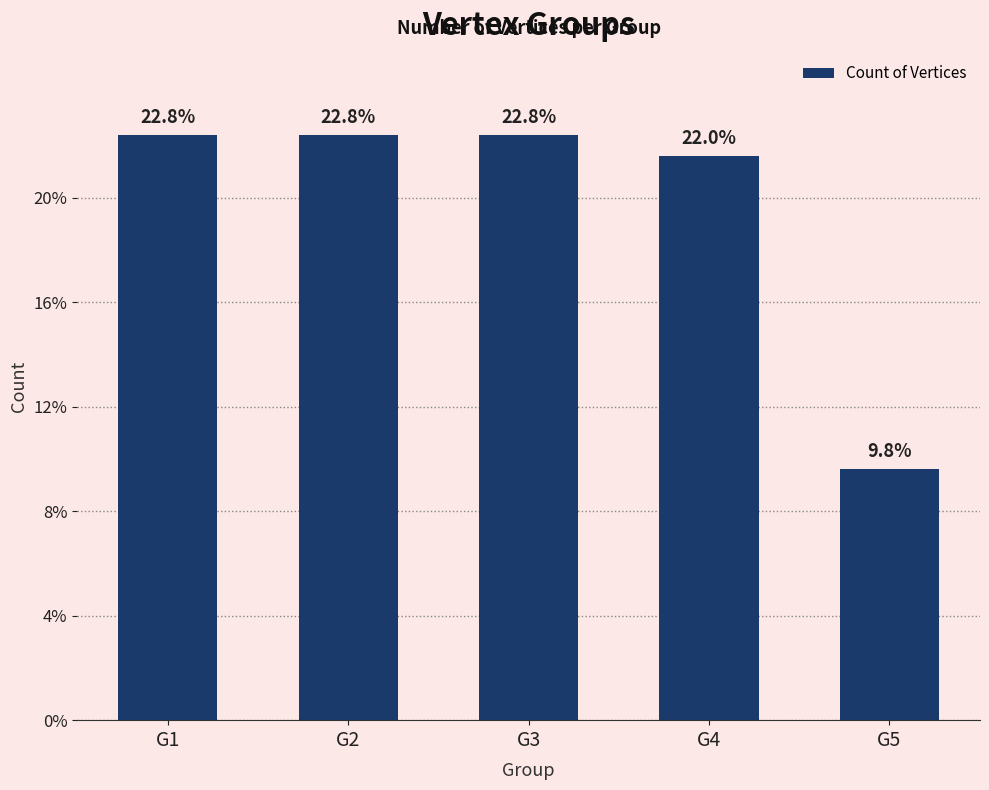

Does the chart contain stacked bars?

No